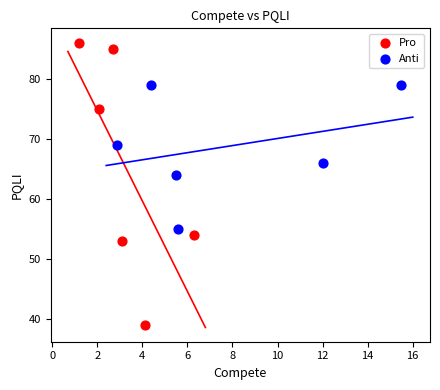

Which series contains the lowest Y value?

Pro